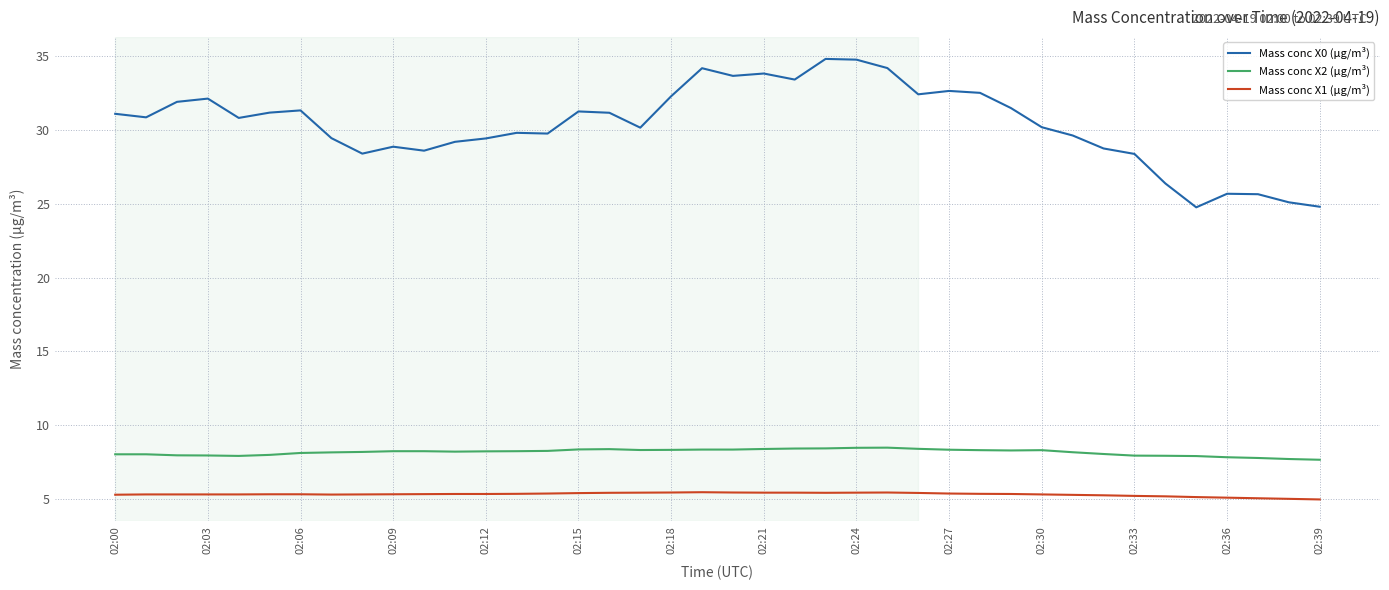

Does the chart have visible grid lines?

Yes